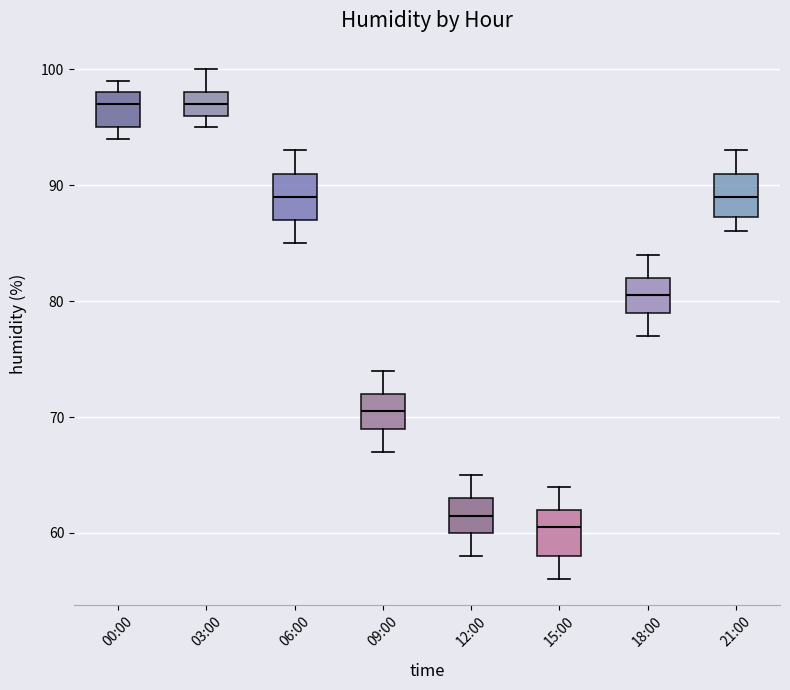

Reading left to right, transcribe this box plot: for each box, give where its median line is, the range the box spans, and where its two whiskers end, as read against the y-axis. The values are not printed on the chart, so give them approximately, as read against the axis.

00:00: median 97, box 95 to 98, whiskers 94 to 99
03:00: median 97, box 96 to 98, whiskers 95 to 100
06:00: median 89, box 87 to 91, whiskers 85 to 93
09:00: median 71, box 69 to 72, whiskers 67 to 74
12:00: median 62, box 60 to 63, whiskers 58 to 65
15:00: median 61, box 58 to 62, whiskers 56 to 64
18:00: median 81, box 79 to 82, whiskers 77 to 84
21:00: median 89, box 87 to 91, whiskers 86 to 93